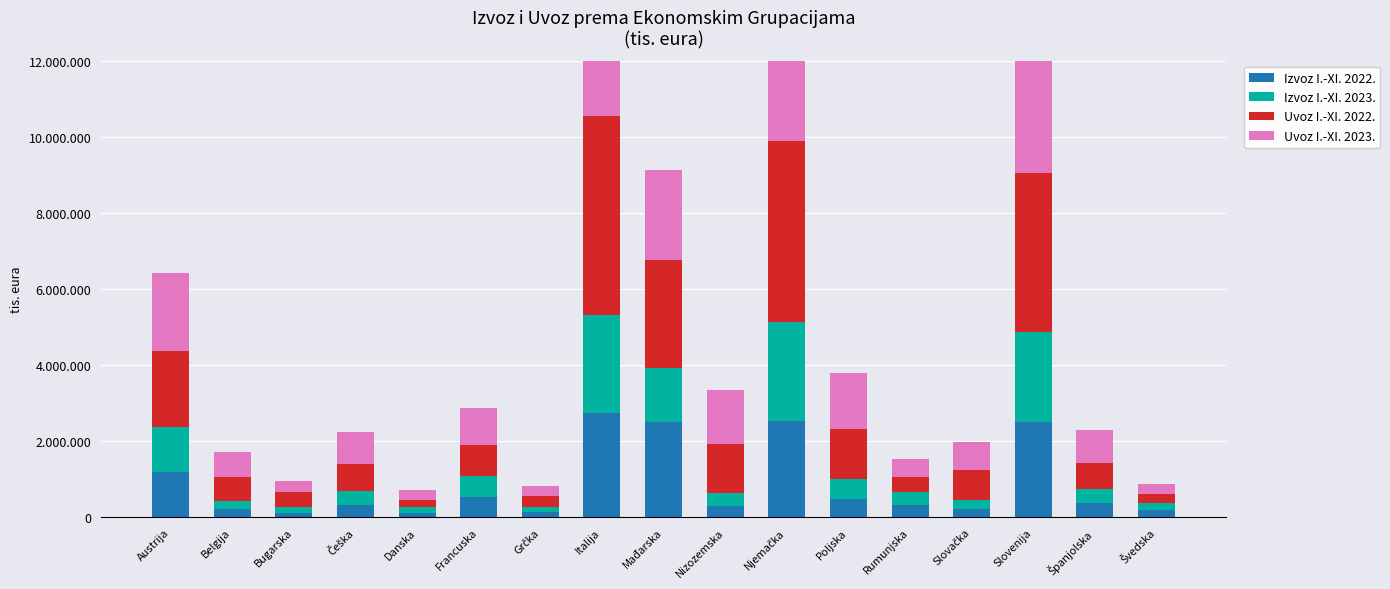

How many values in the Uvoz I.-XI. 2022. series are below 782307?

8